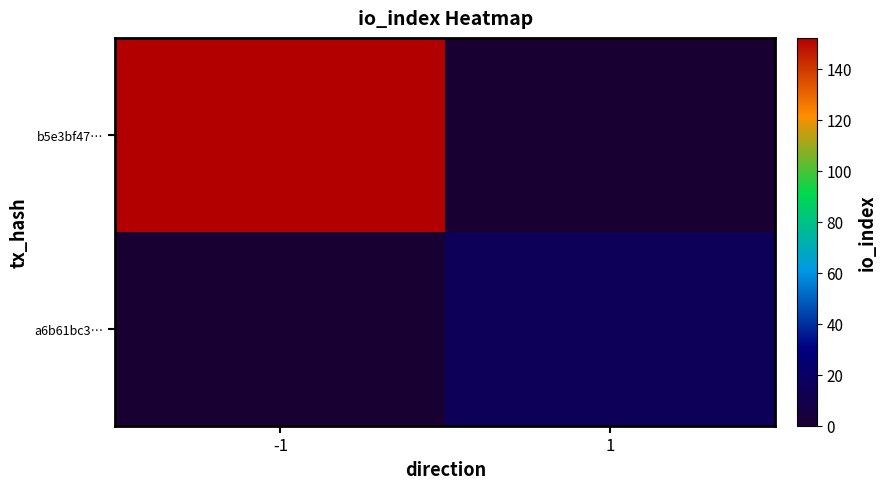

Rank the series at 1 from lowest to highest value.

b5e3bf47…, a6b61bc3…